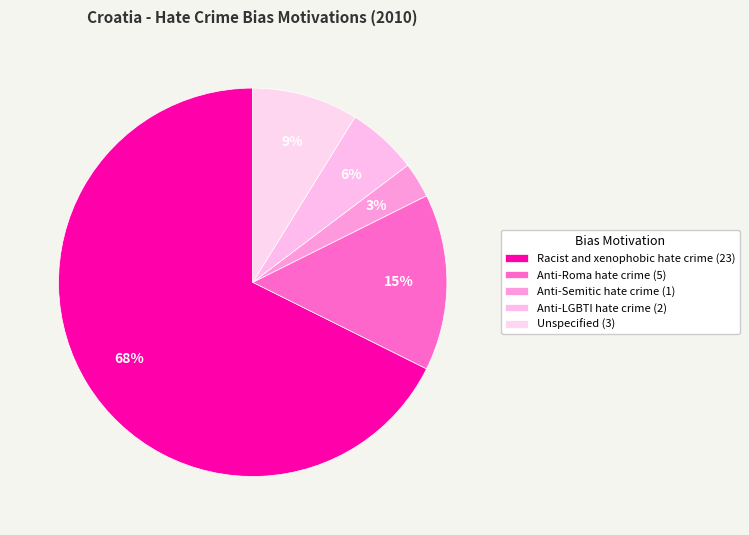

Is there any slice that represents more than half of the pie?

Yes